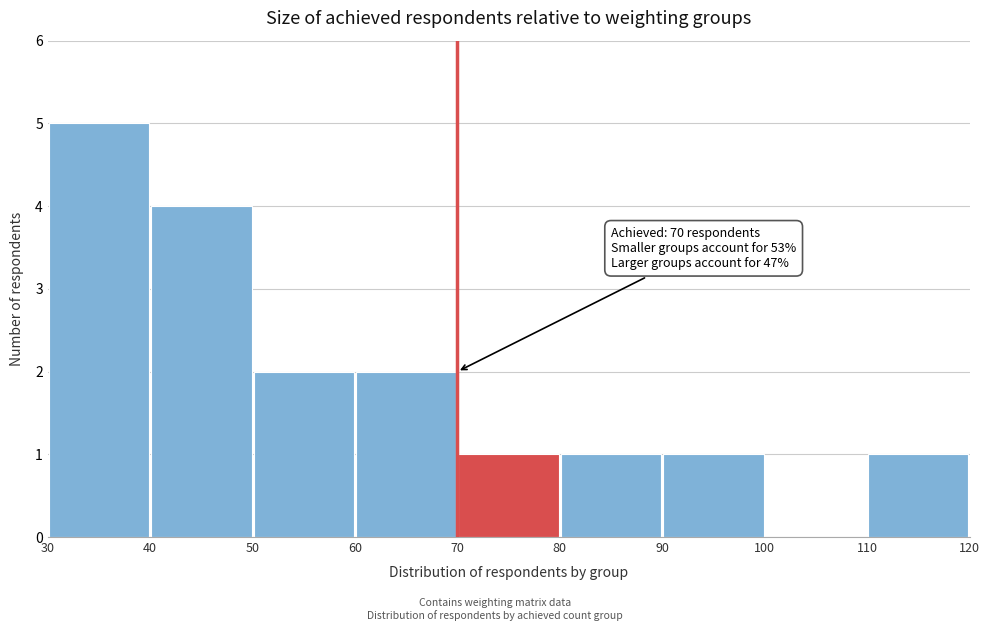

Over which range of the x-axis is the bar tallest?

30 to 40